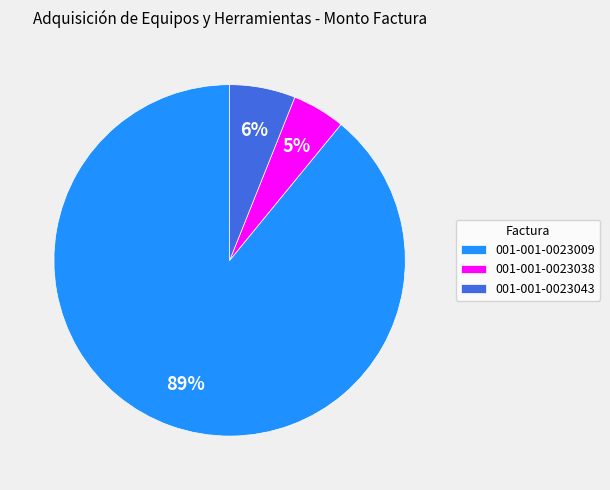

Do 001-001-0023043 and 001-001-0023038 together represent more than half of the pie?

No